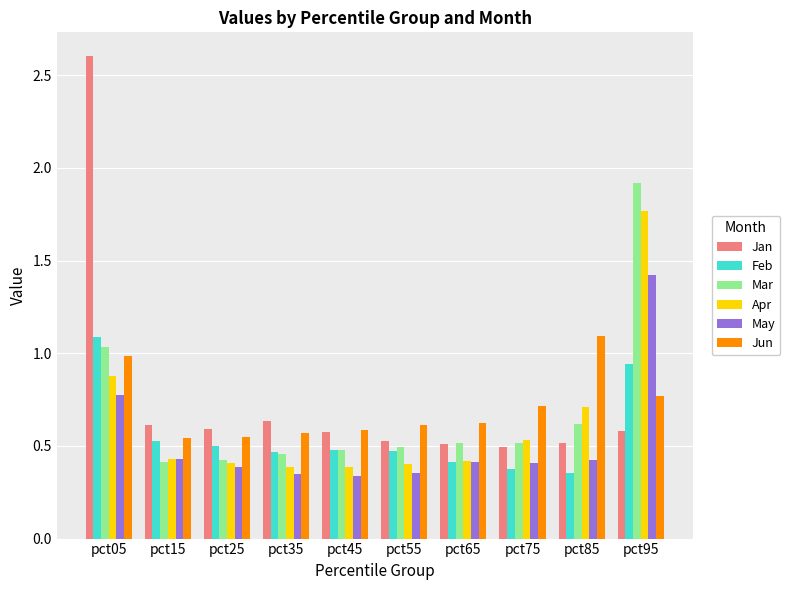

What is the total value across all series at pct15?

3.0